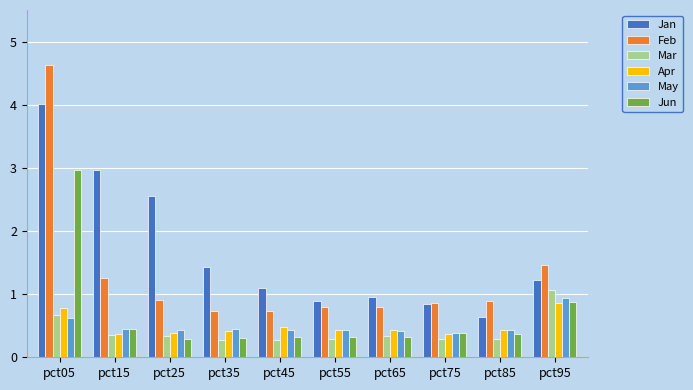

The value of Apr at pct85 is 0.4. True or false?

True